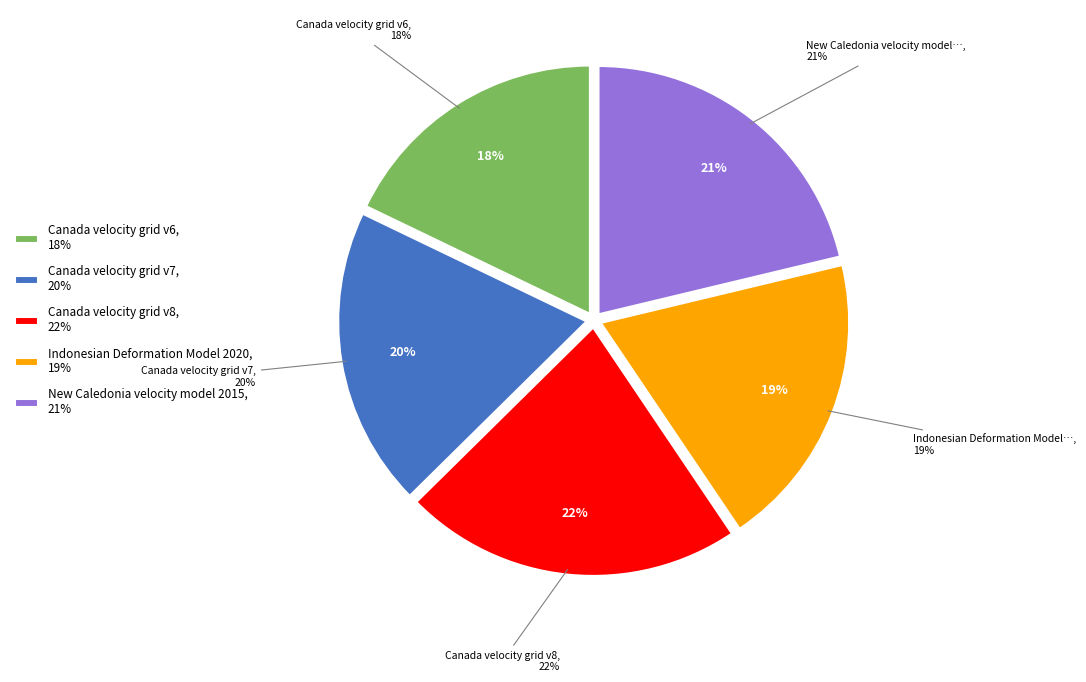

The Canada velocity grid v6 slice represents 18% of the pie. True or false?

True